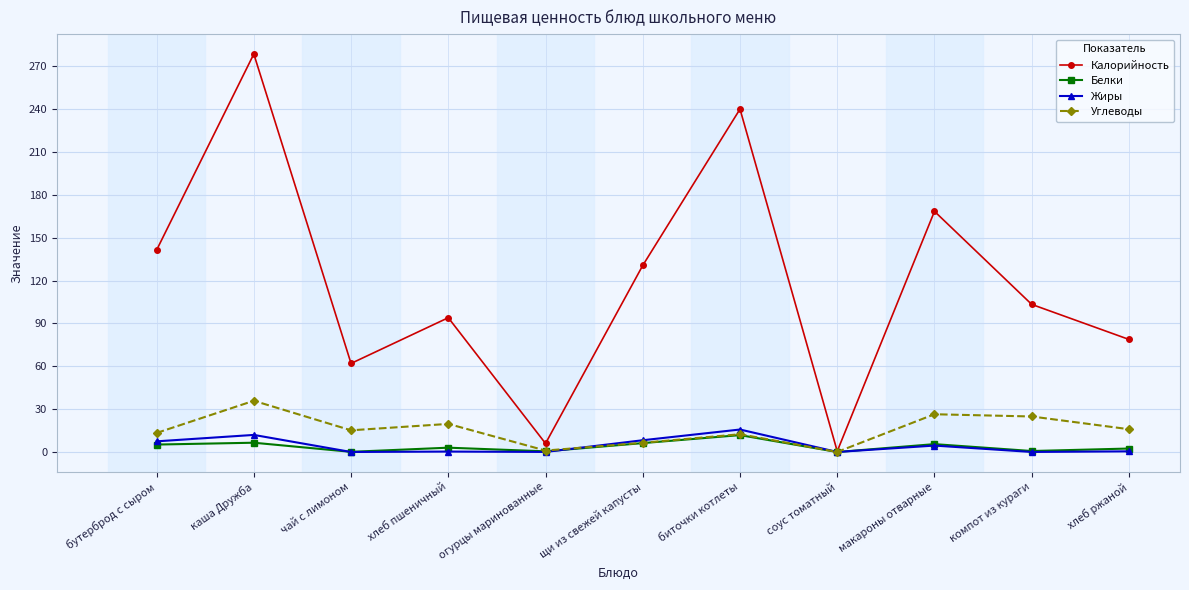

Which series has the largest range (max minus min)?

Калорийность